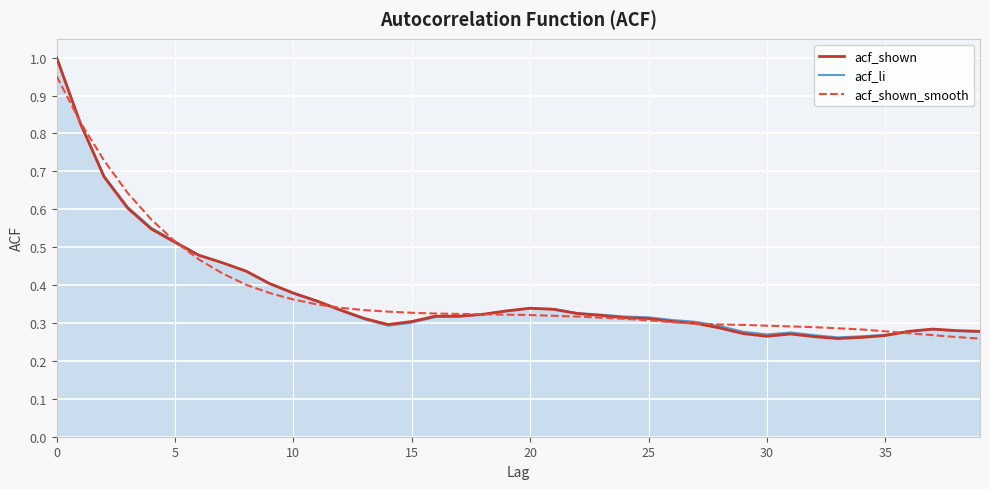

Which series has the largest range (max minus min)?

acf_shown